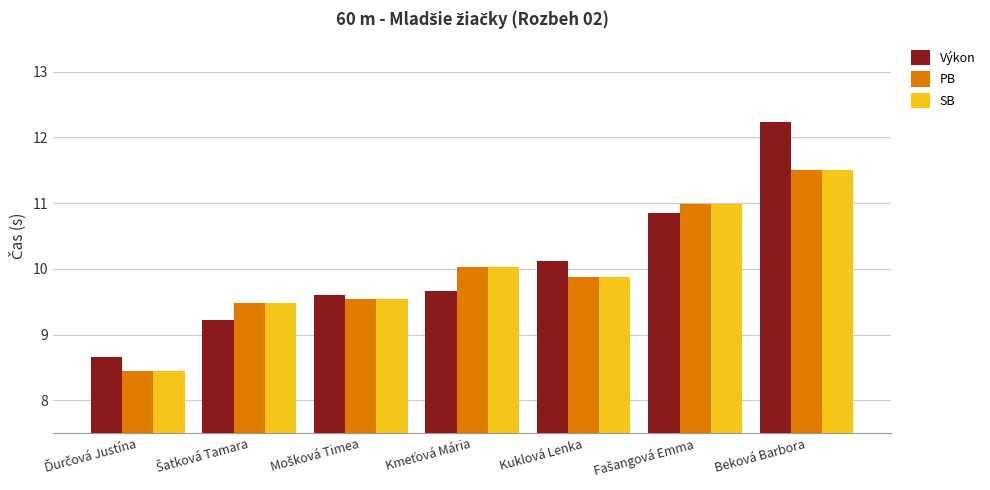

At which label does Výkon reach its peak?

Beková Barbora